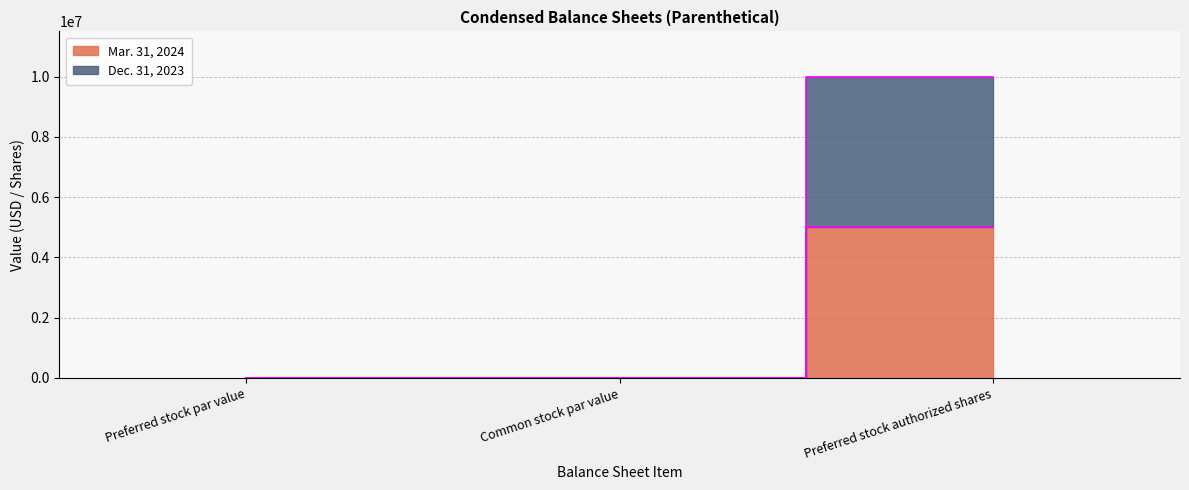

Is this an area chart (filled region under the line)?

No